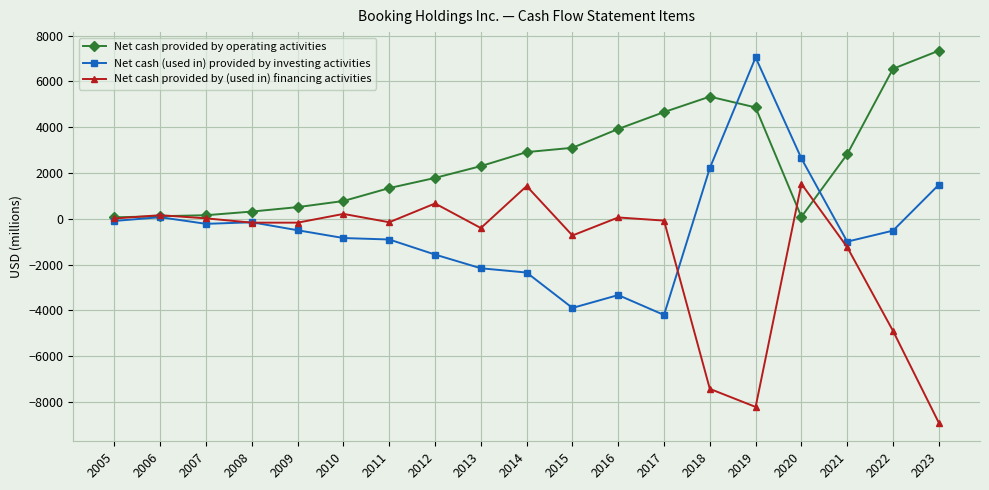

What are all the series names shown in the legend?

Net cash provided by operating activities, Net cash (used in) provided by investing activities, Net cash provided by (used in) financing activities